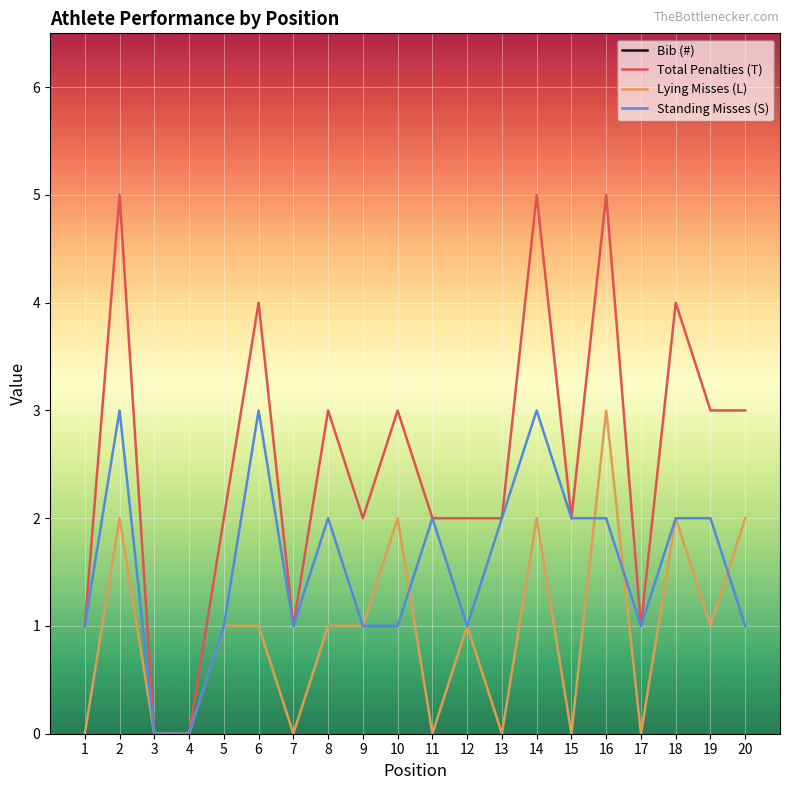

True or false: Bib (#) and Lying Misses (L) cross at least once.

False